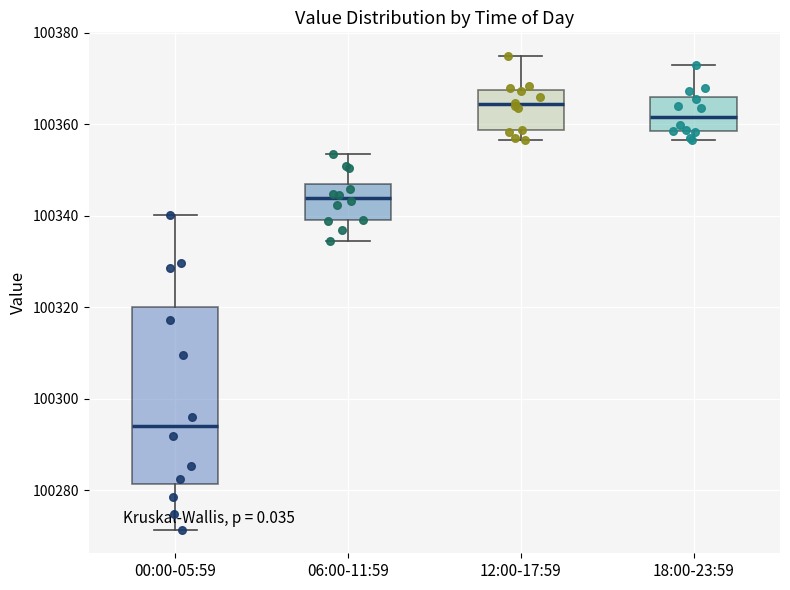

Which box's median line is the lowest?

00:00-05:59